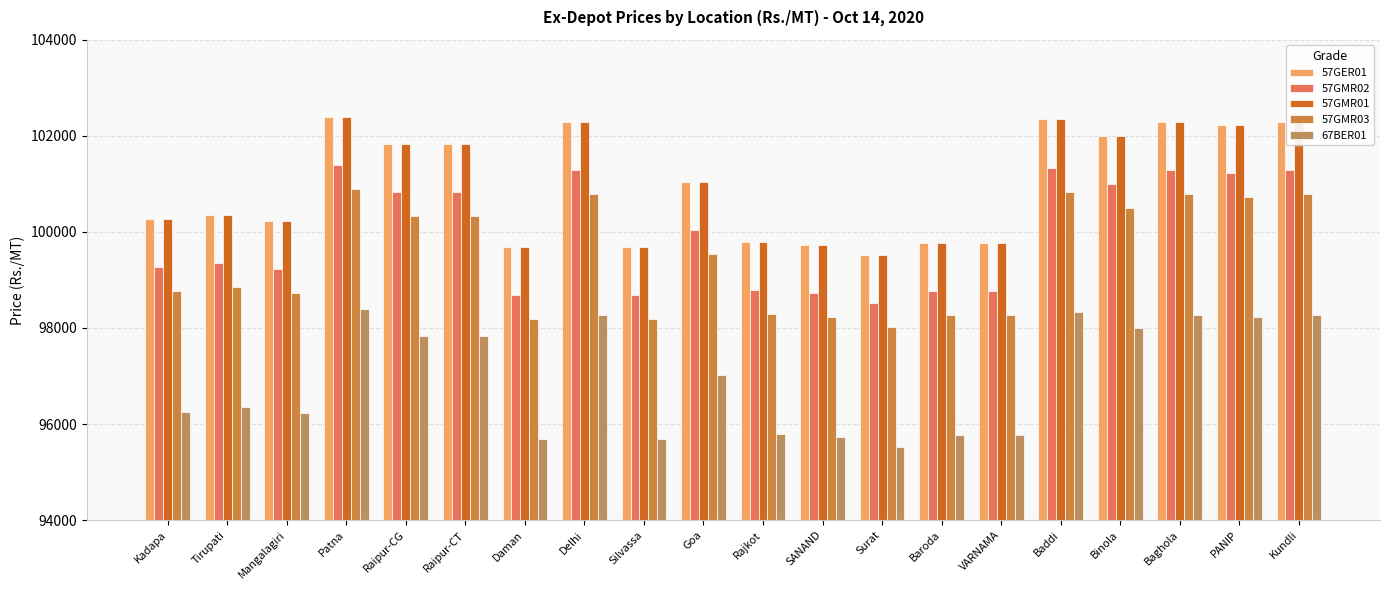

Which series has the largest total across all categories?

57GER01